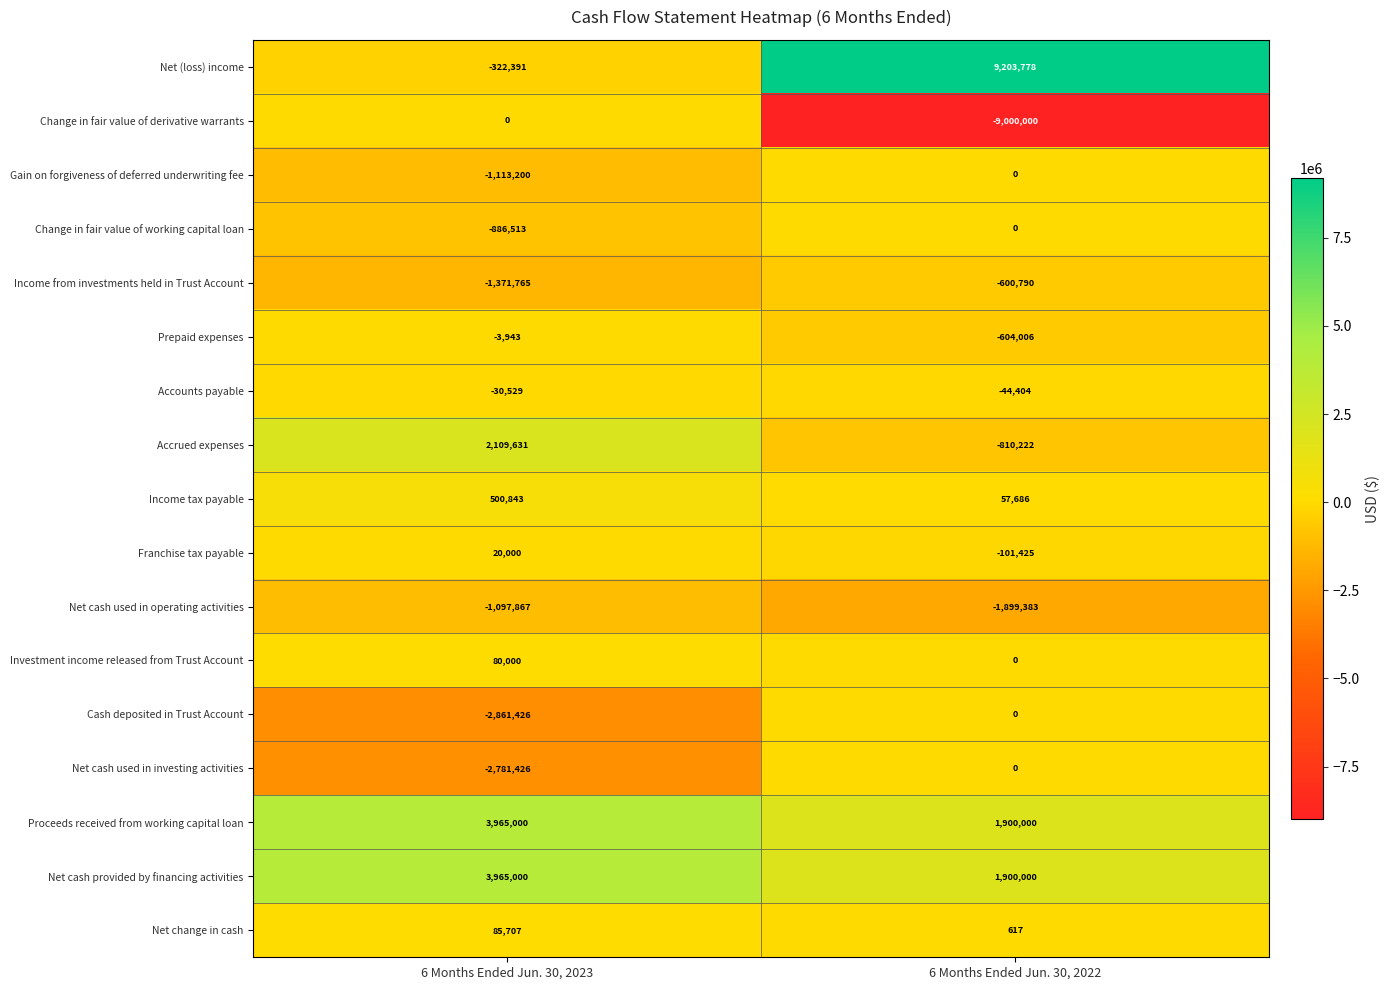

What value does the Franchise tax payable series have at 6 Months Ended Jun. 30, 2022, to the nearest 50?

-101400